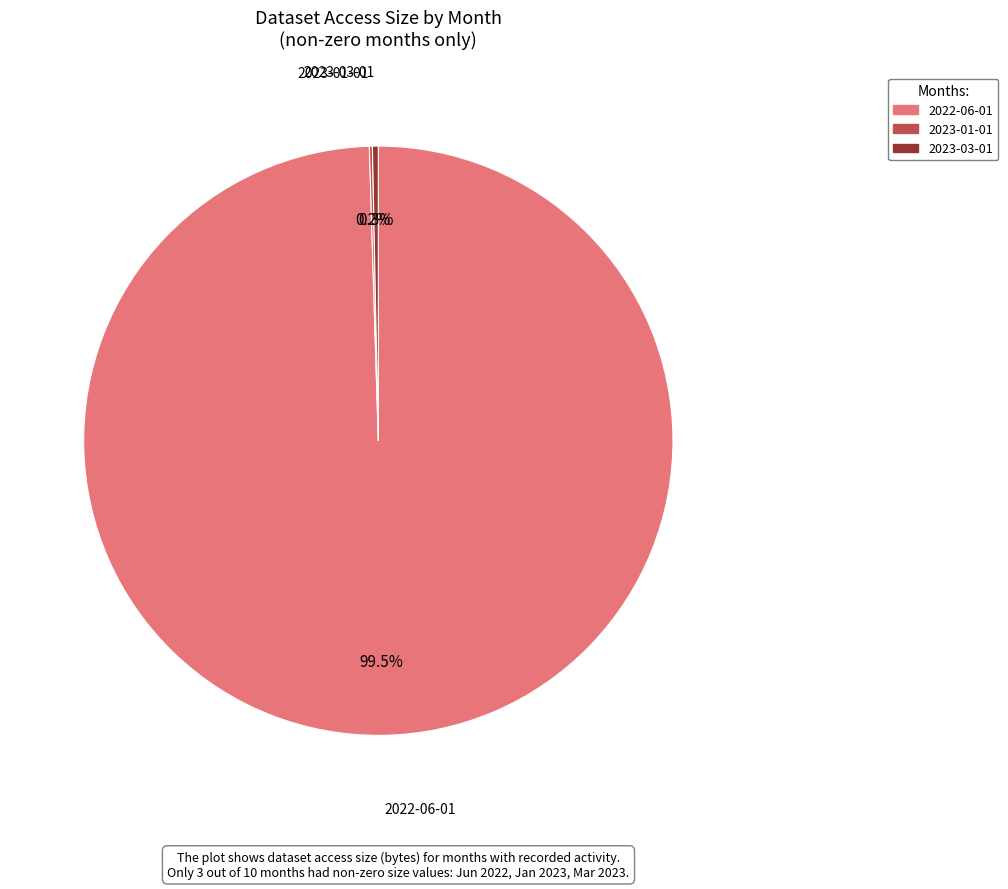

Which category accounts for the majority?

2022-06-01